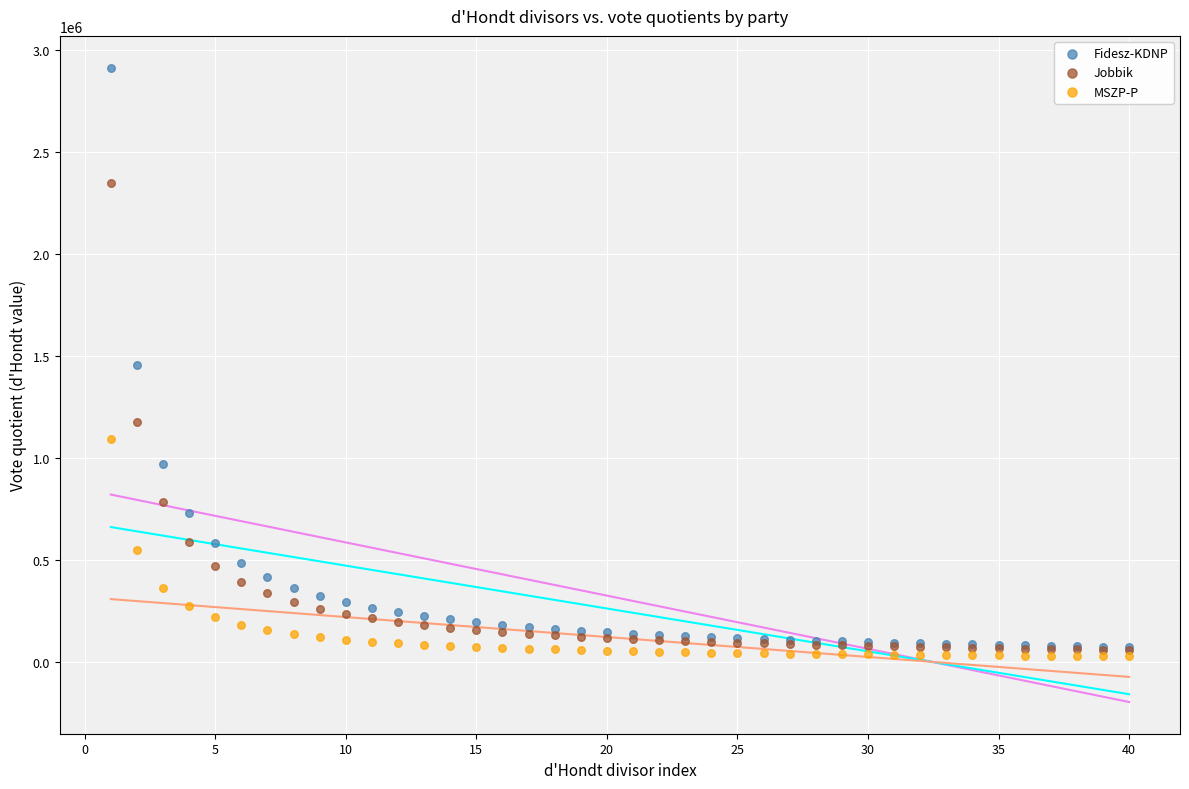

In the Fidesz-KDNP series, what Y value is closest to 1492882?

1456471.0